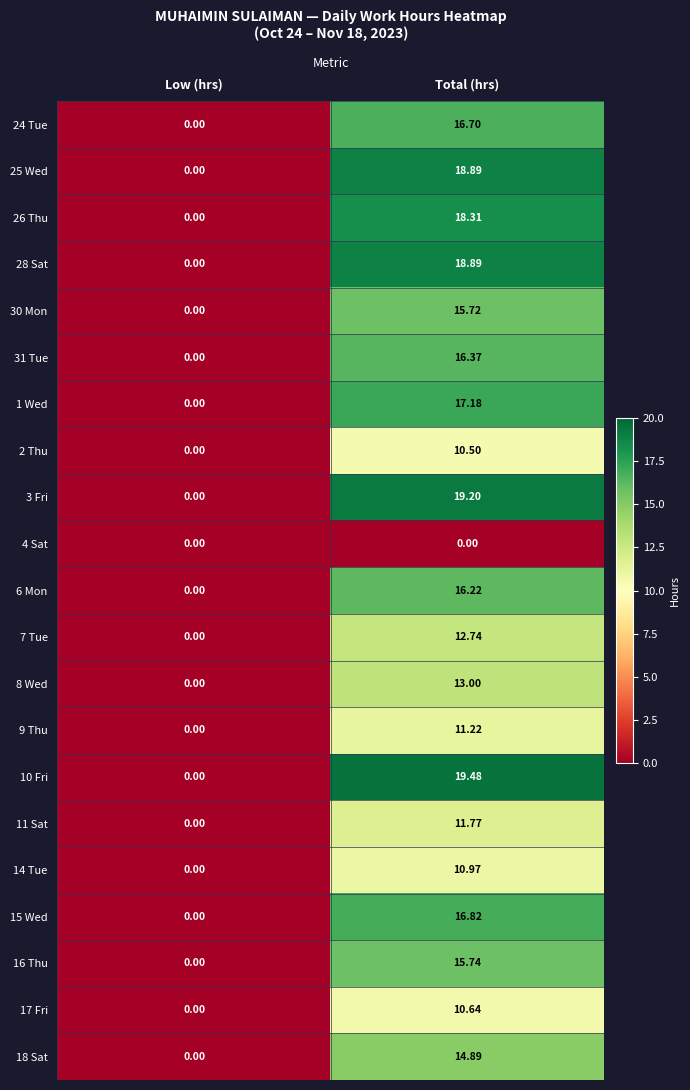

Which series has the largest range (max minus min)?

10 Fri